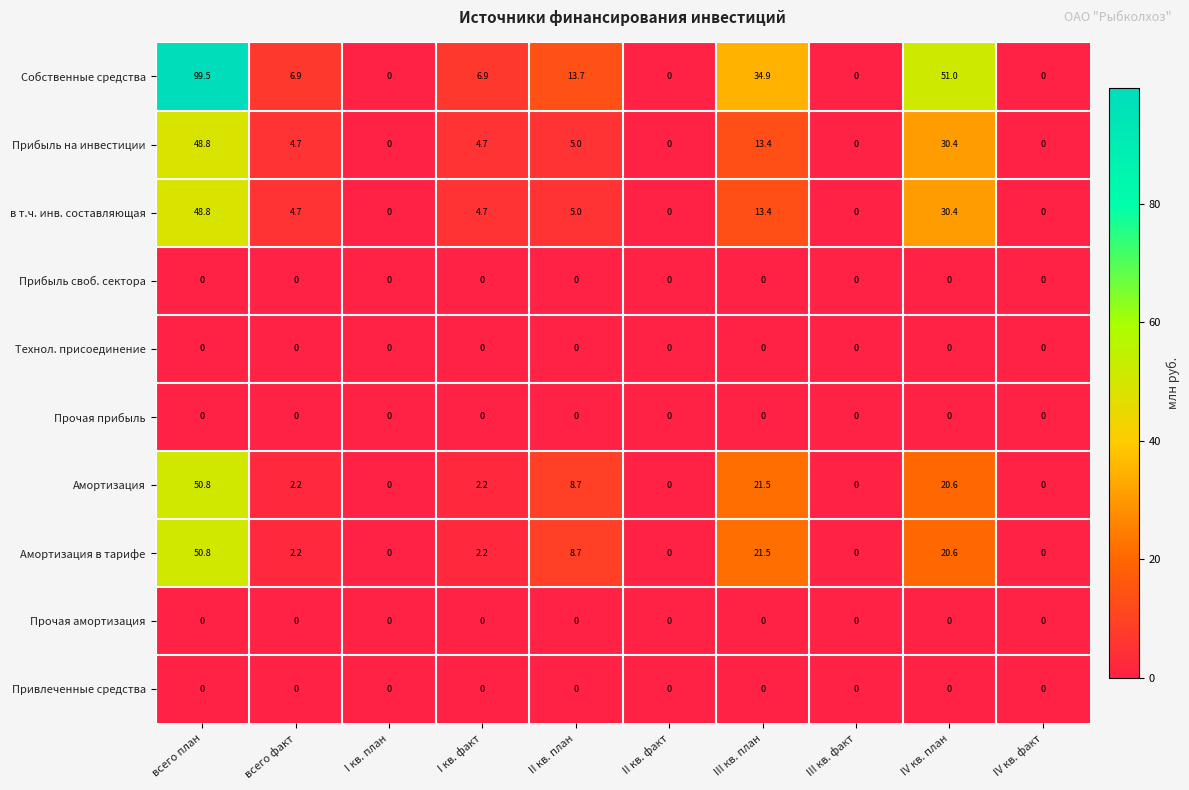

What is the difference between the Собственные средства values at I кв. факт and III кв. план?

28.0